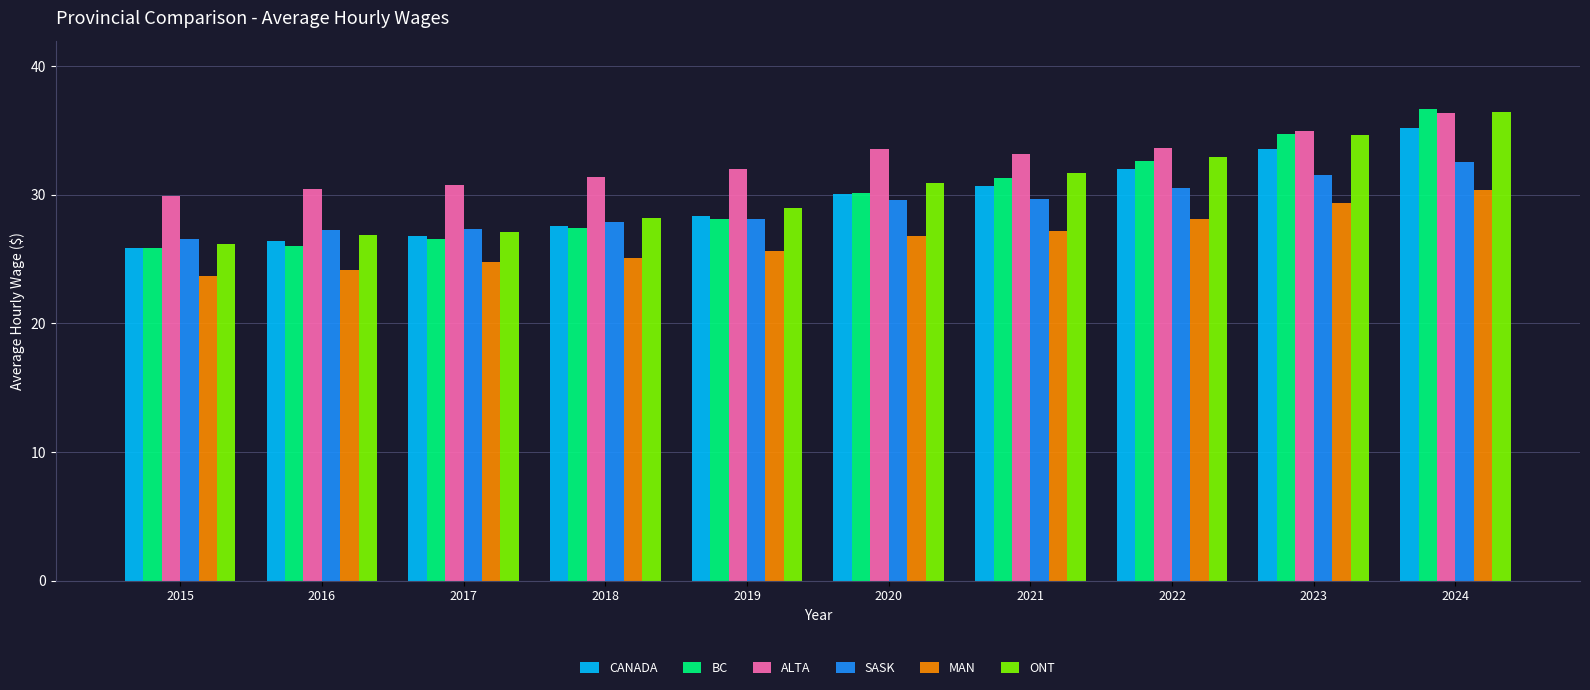

What are all the series names shown in the legend?

CANADA, BC, ALTA, SASK, MAN, ONT